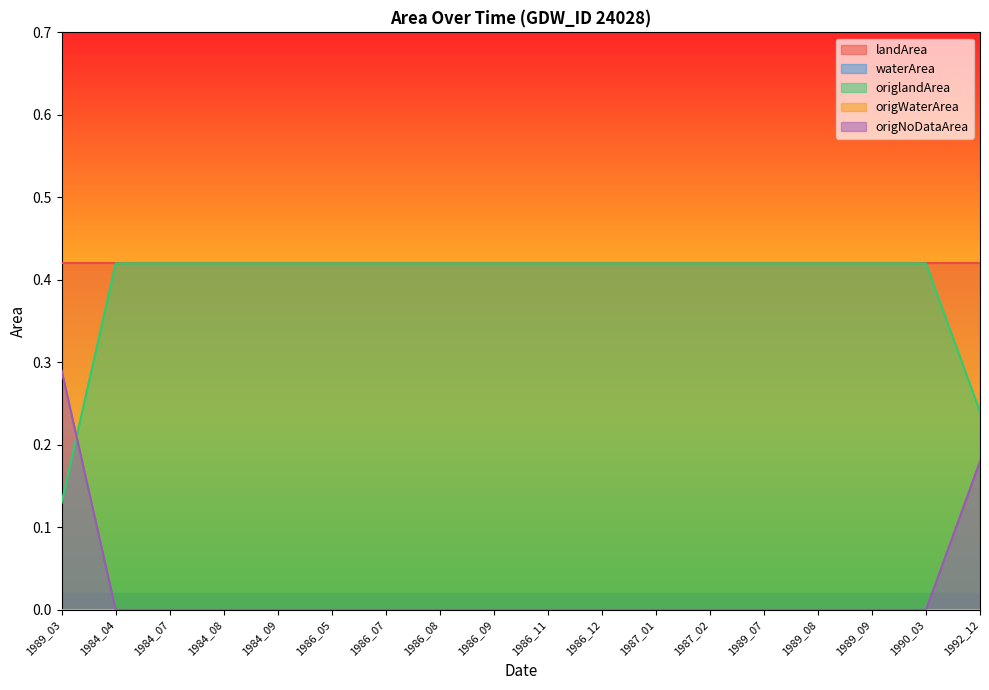

What are all the series names shown in the legend?

landArea, waterArea, origlandArea, origWaterArea, origNoDataArea